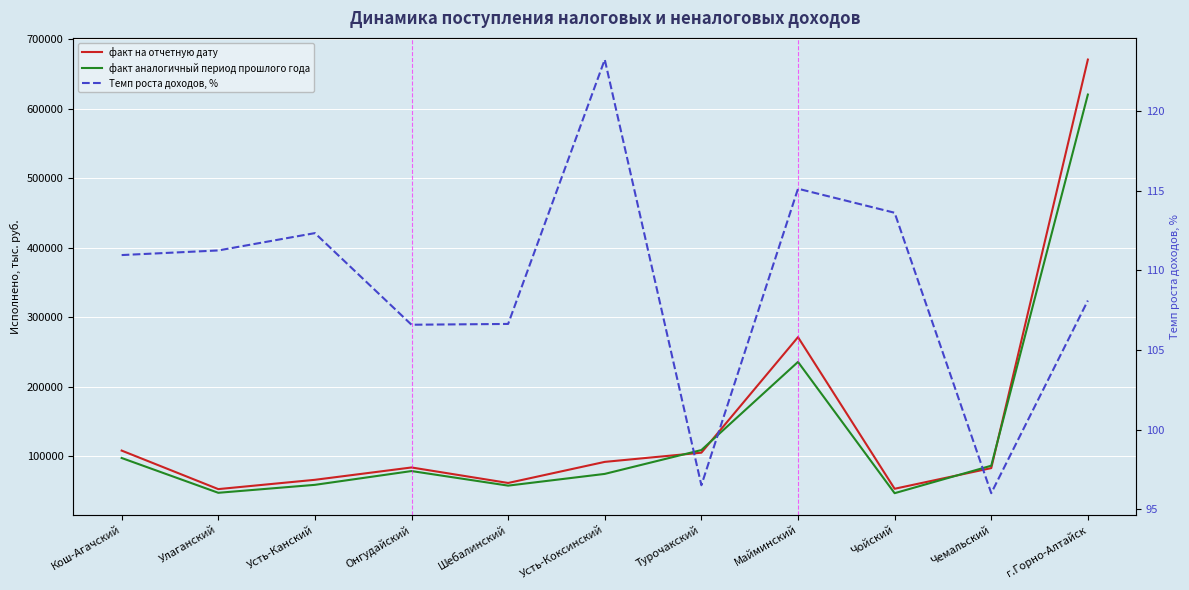

Which label corresponds to the smallest value in the chart?

Чемальский